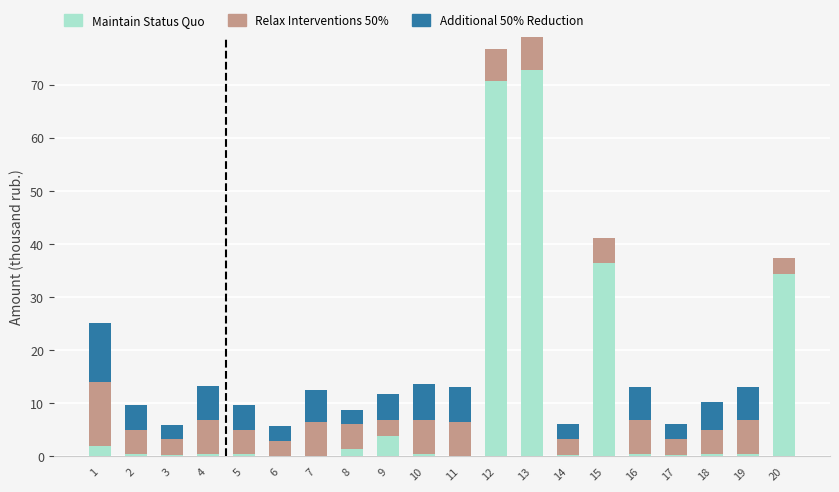

What is the maximum value for Maintain Status Quo?

72.7